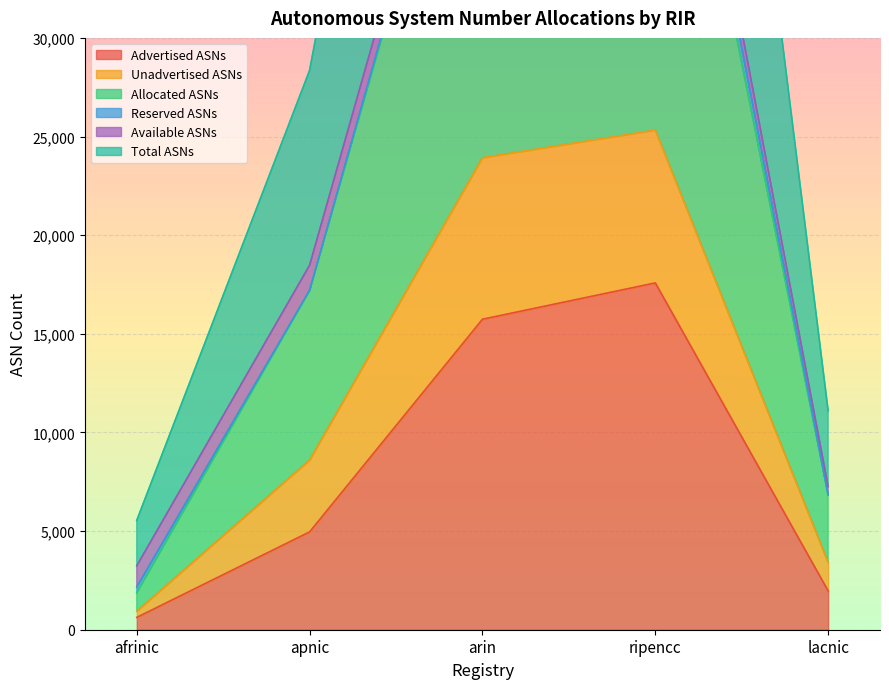

In Allocated ASNs, how many points are higher than both neighbors (excluding endpoints)?

1